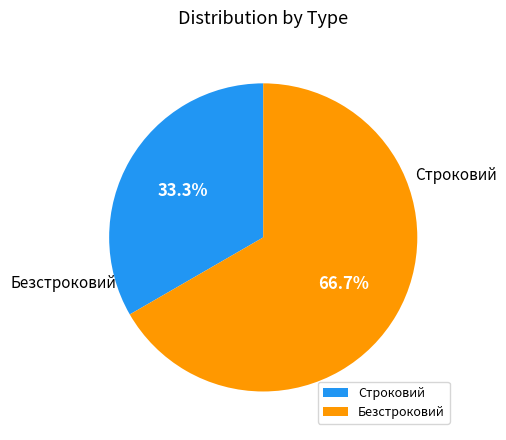

Is it true that Безстроковий is 67% of the pie?

True